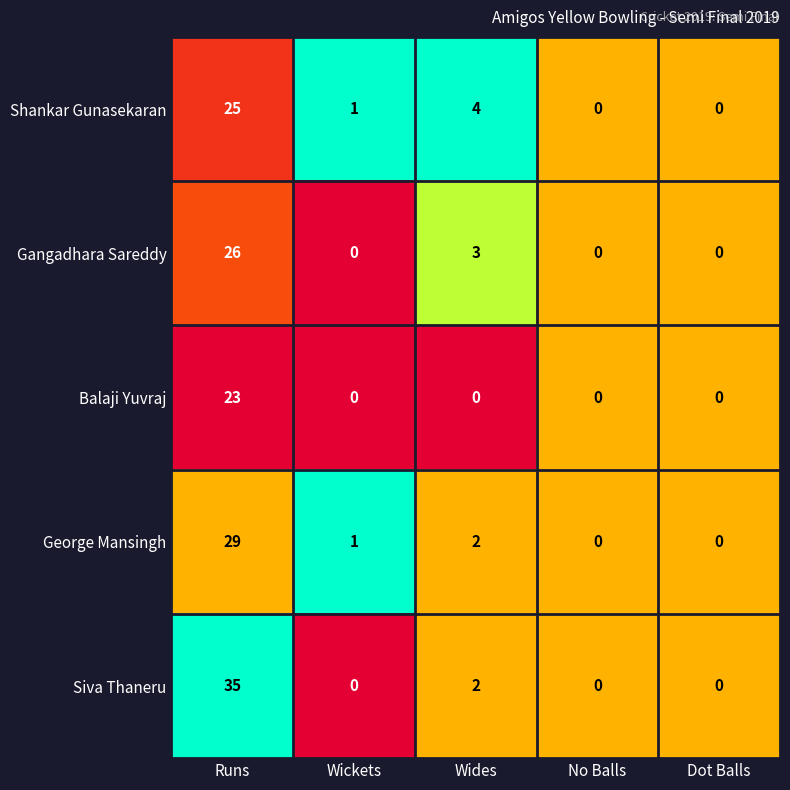

Is it true that Gangadhara Sareddy equals 18 at Wickets?

False